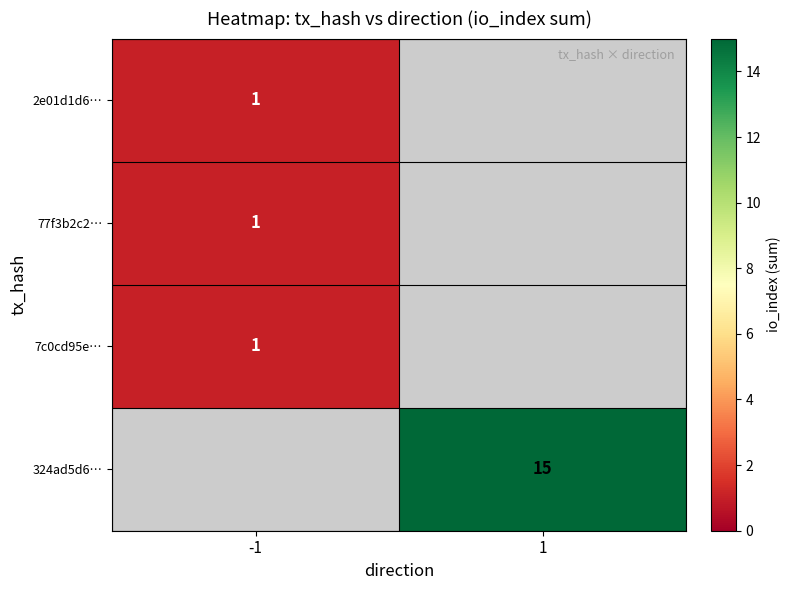

True or false: 2e01d1d6… has a value of 2 at -1.

False